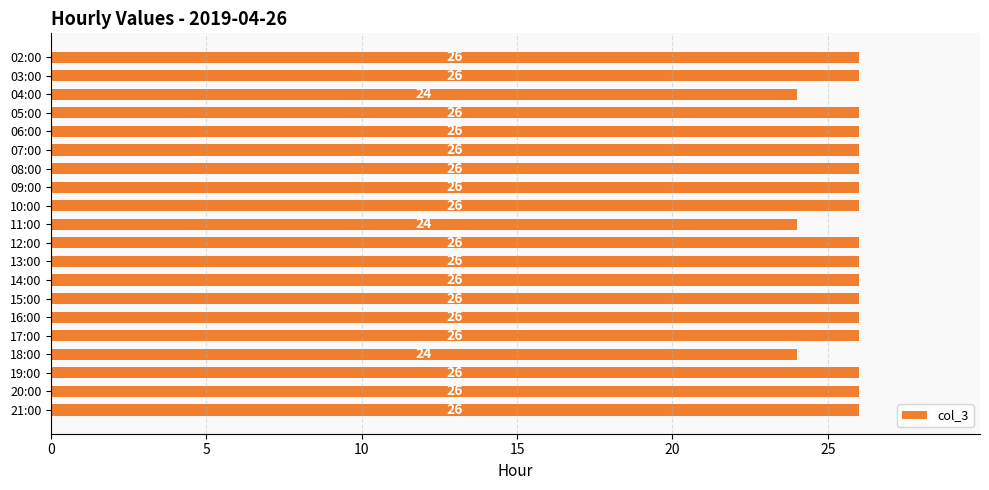

Is it true that the value at 12:00 is 7?

False